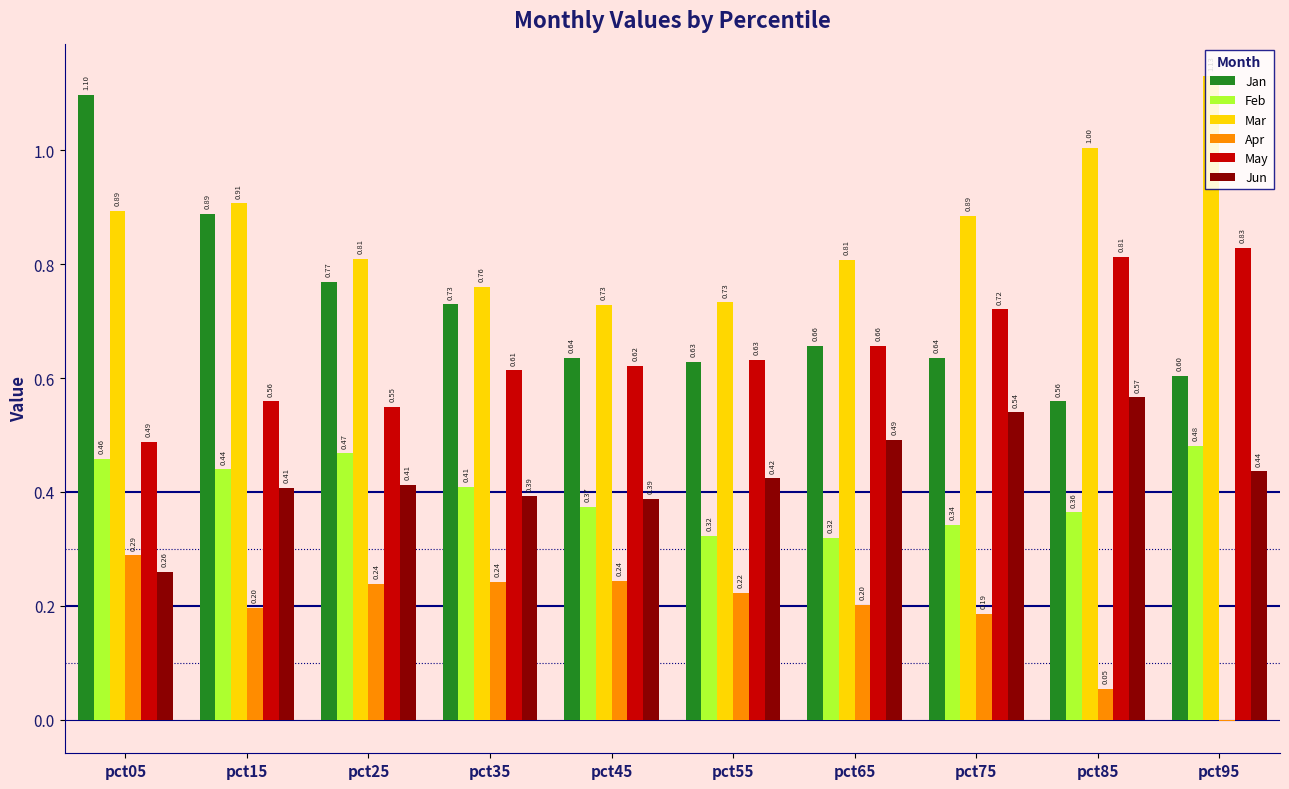

Between pct75 and pct95, which series saw the biggest shift?

Mar